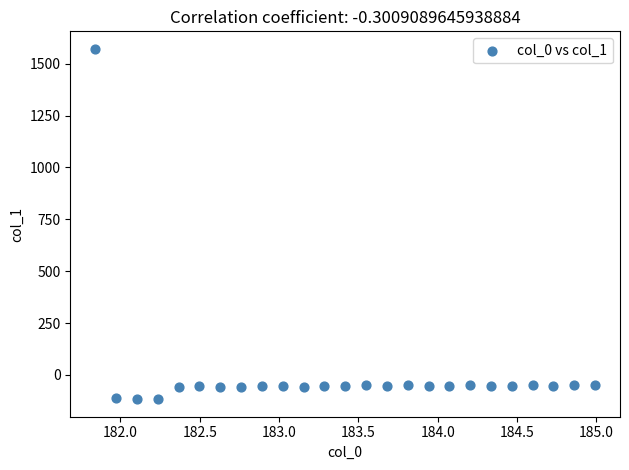

What is the range of X values (max minus min)?

3.1